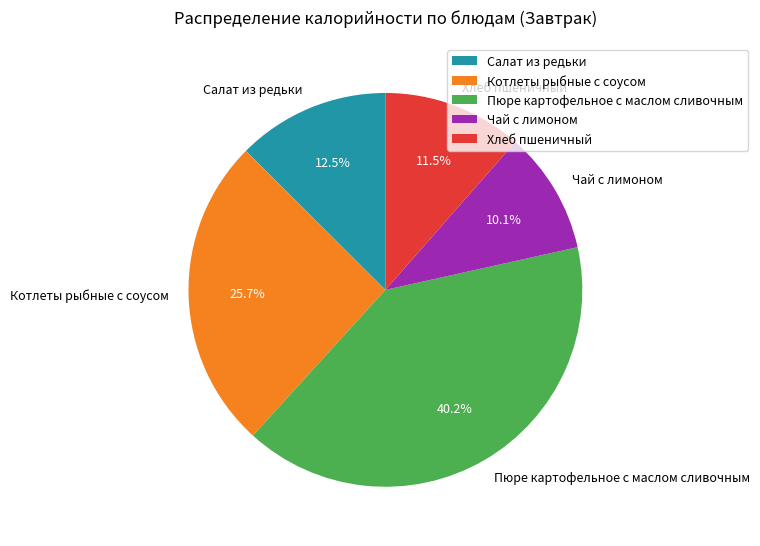

What is the ratio of the value at Салат из редьки to the value at Пюре картофельное с маслом сливочным?

0.3